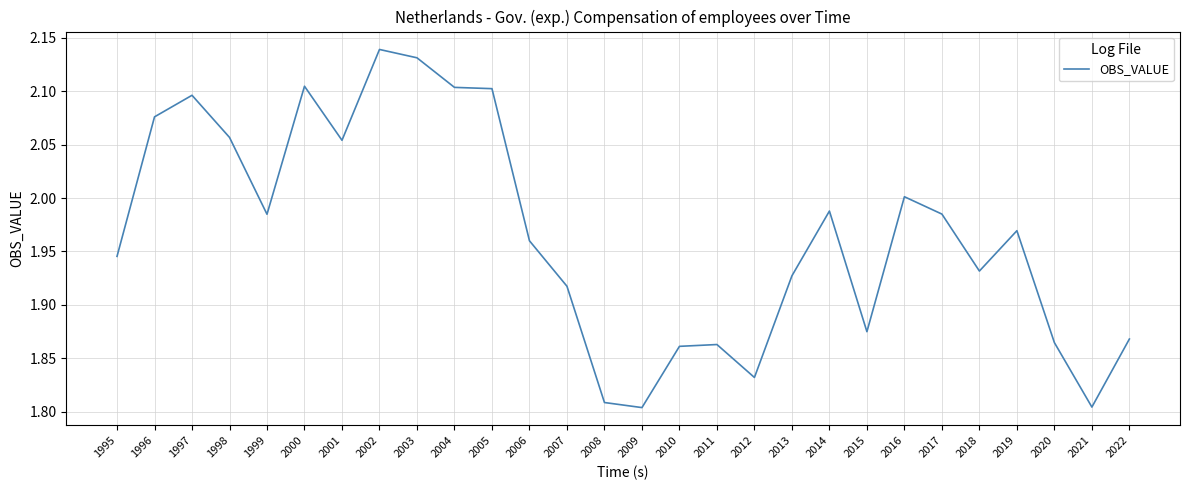

Which label corresponds to the largest value in the chart?

2002